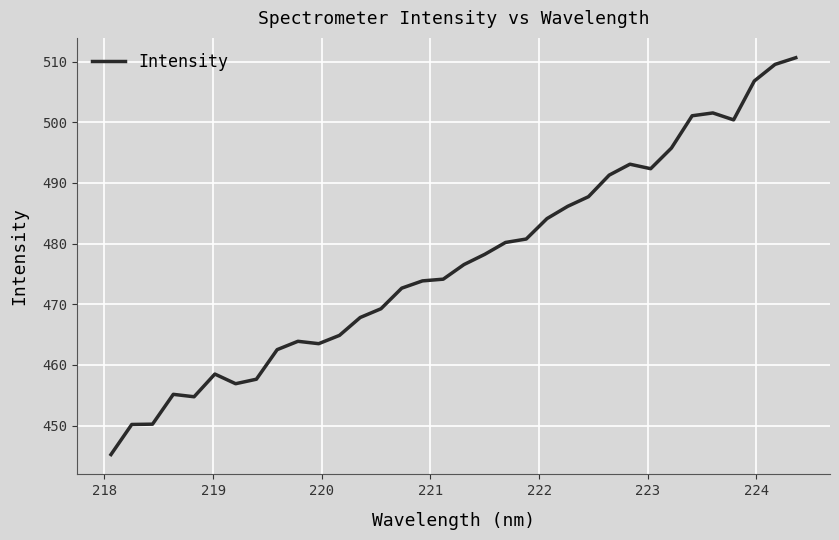

What is the minimum value shown in the chart?

445.2